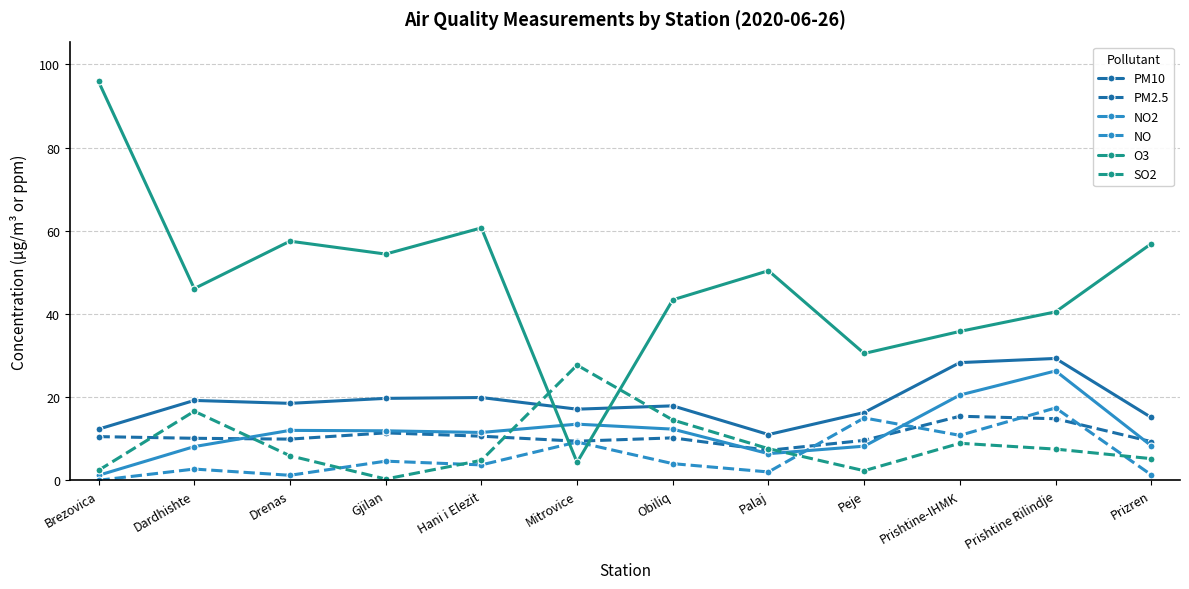

Is it true that NO2 equals 13.5 at Mitrovice?

True